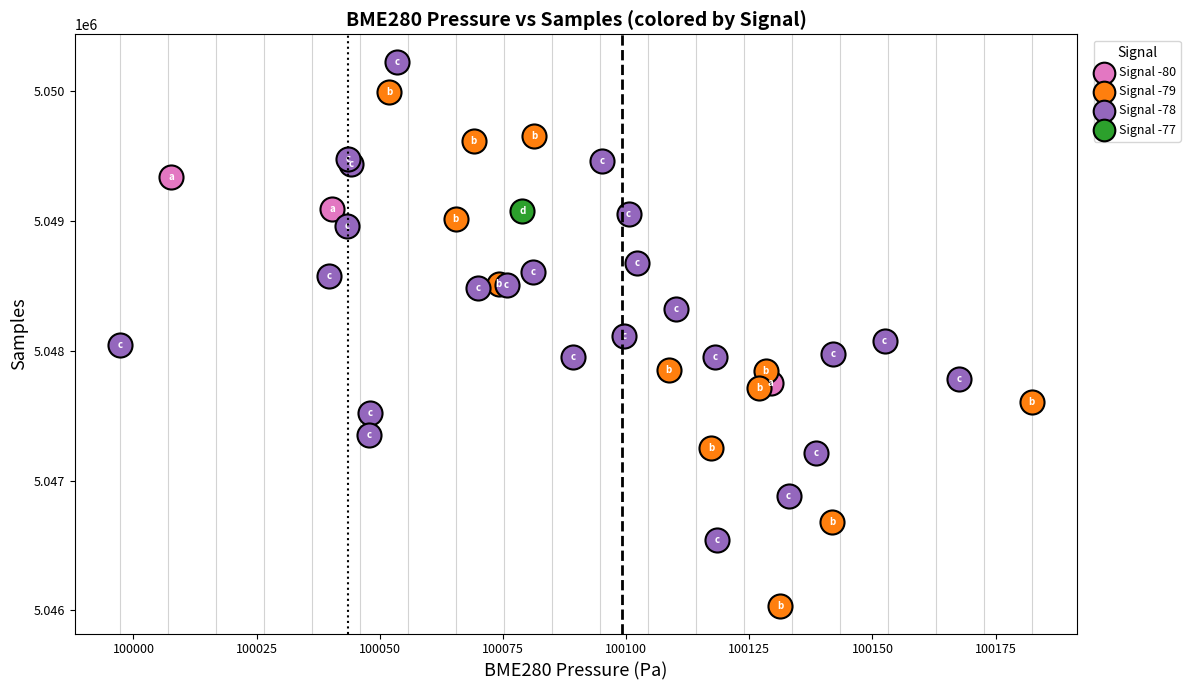

What are all the series names shown in the legend?

Signal -80, Signal -79, Signal -78, Signal -77